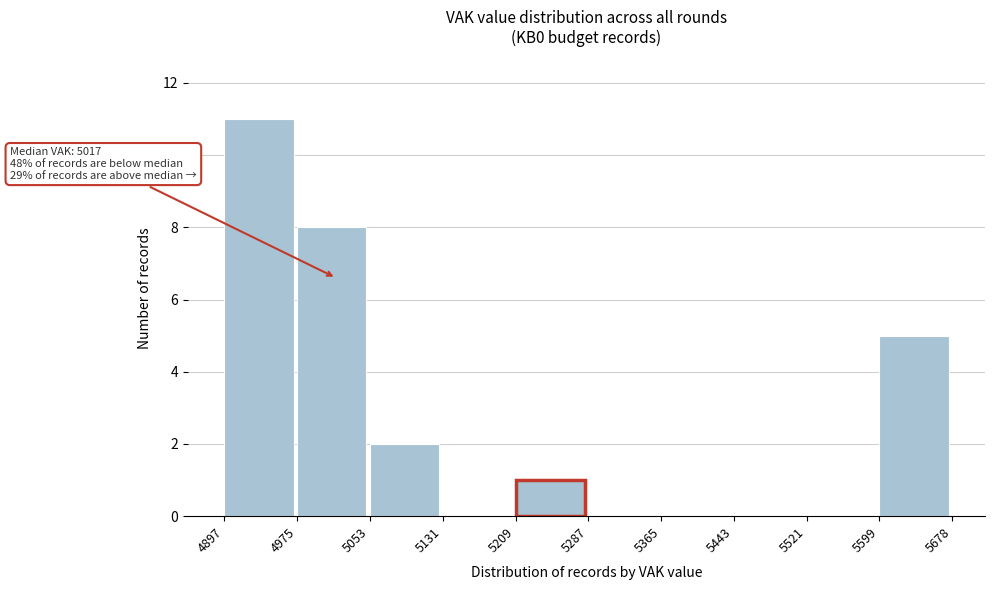

Which range on the x-axis has the tallest bar?

4897 to 4975